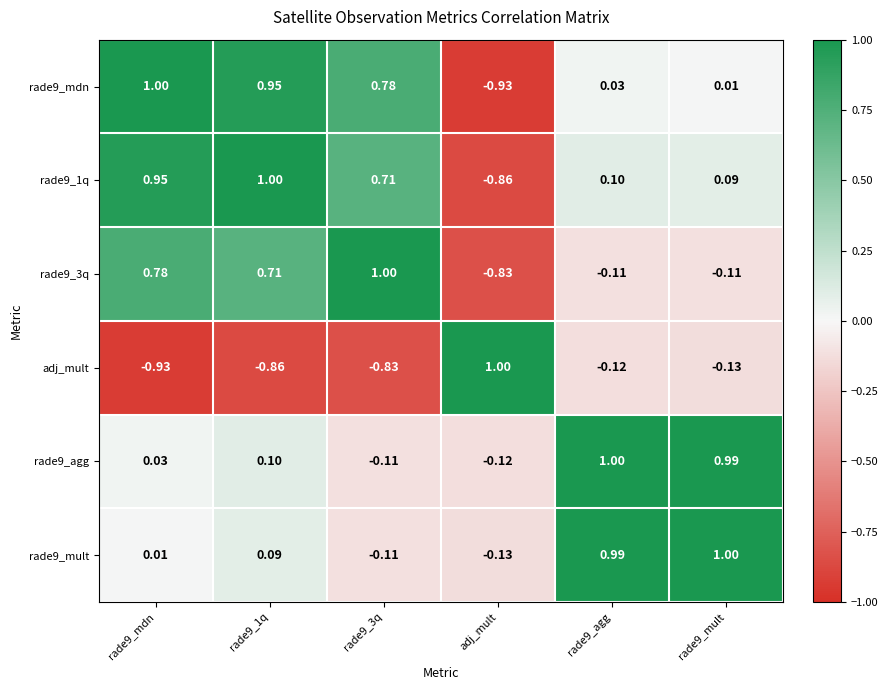

Between rade9_1q and rade9_agg, which series saw the biggest shift?

rade9_mdn